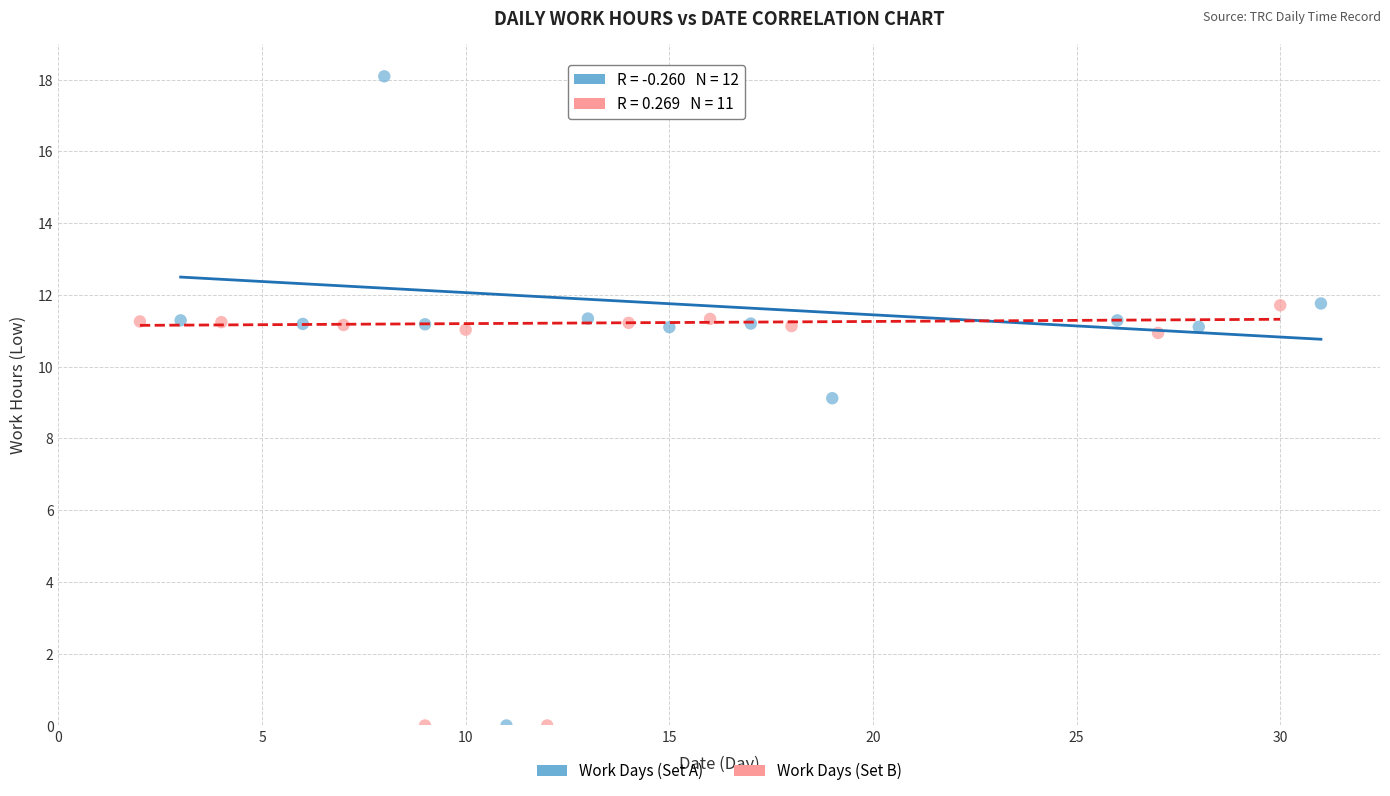

Which series has the largest Y range (max minus min)?

Work Days (Set A)